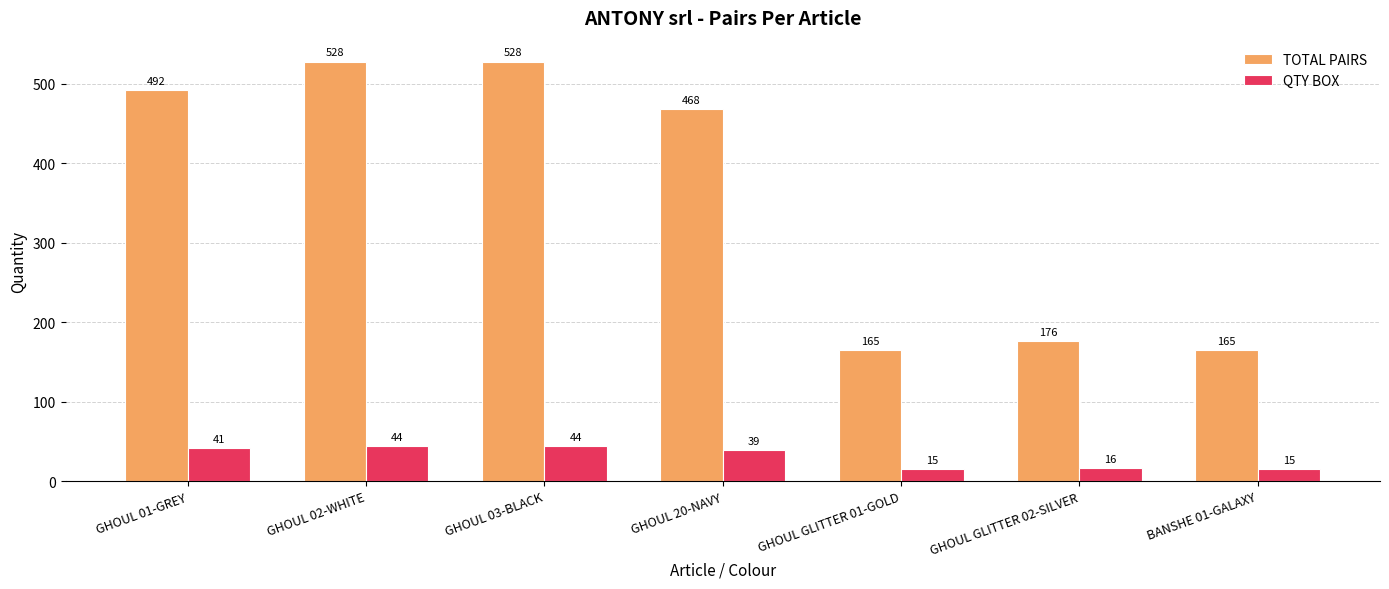

What is the total value across all series at GHOUL 02-WHITE?

572